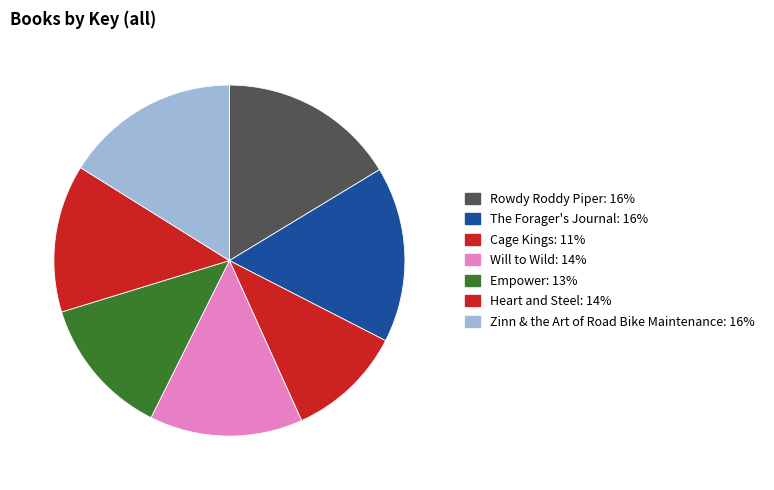

The The Forager's Journal slice represents 16% of the pie. True or false?

True